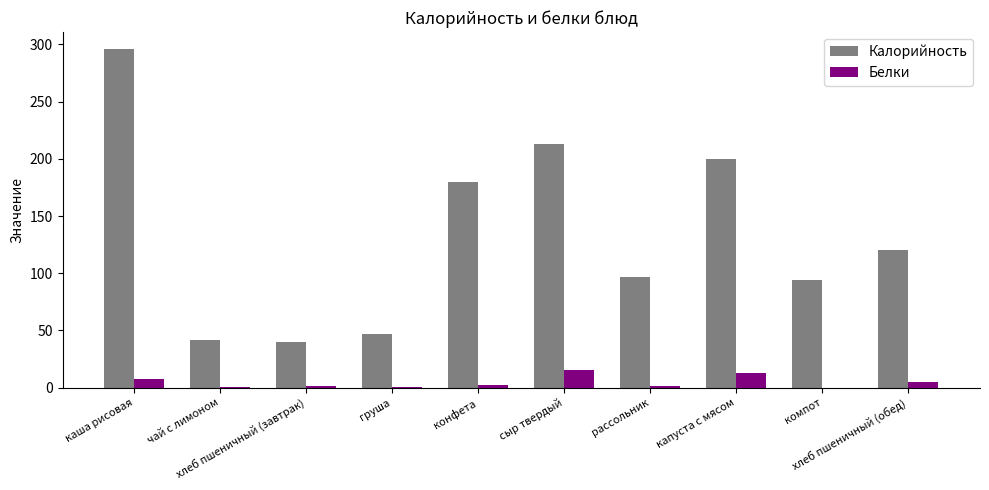

Which series has the largest total across all categories?

Калорийность